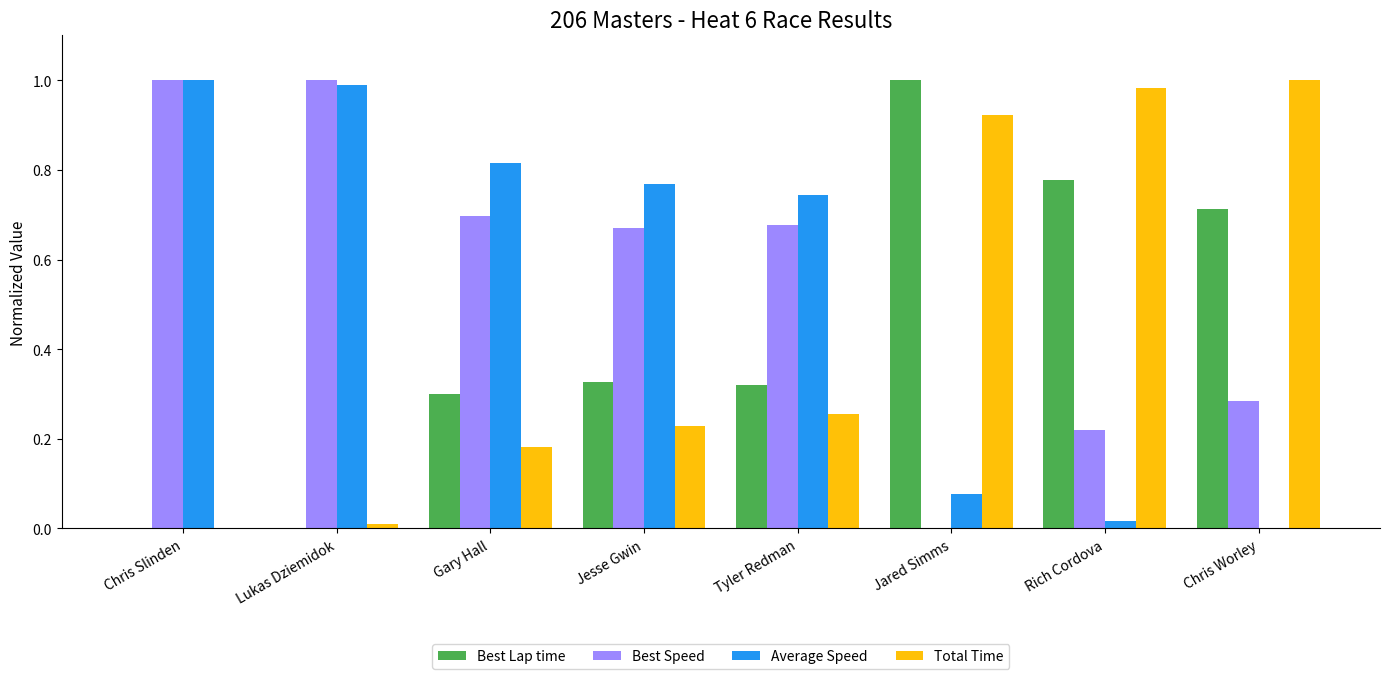

How many series are shown in this chart?

4